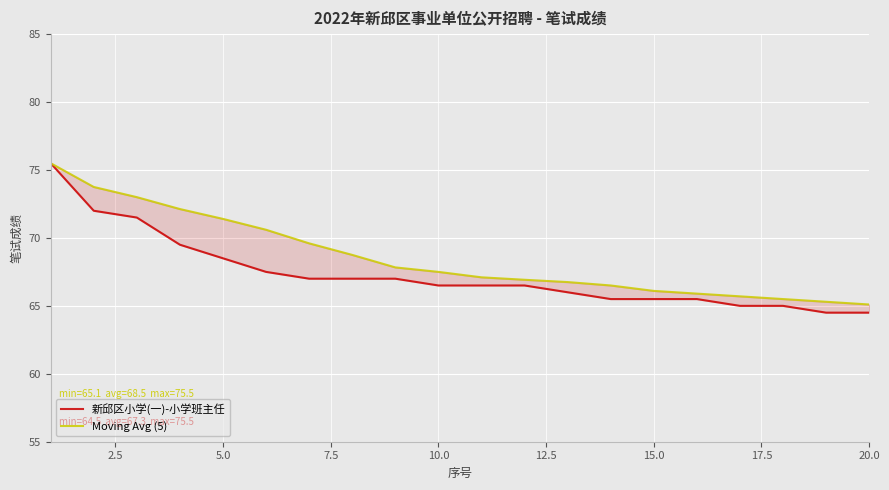

What is the difference between the 新邱区小学(一)-小学班主任 values at 13 and 0.0?

10.0